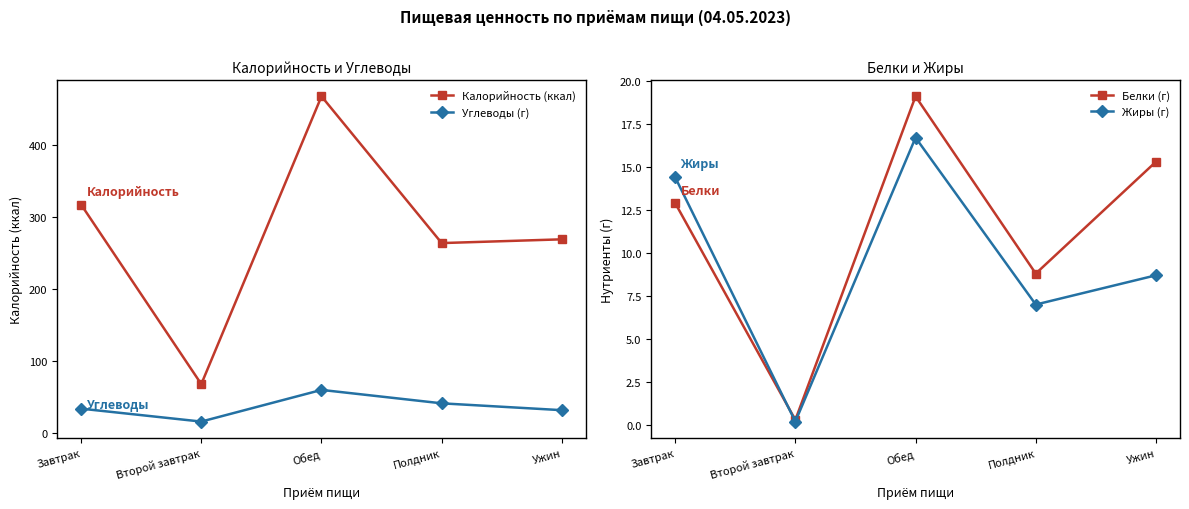

What is the highest value of the Жиры (г) series?

16.7